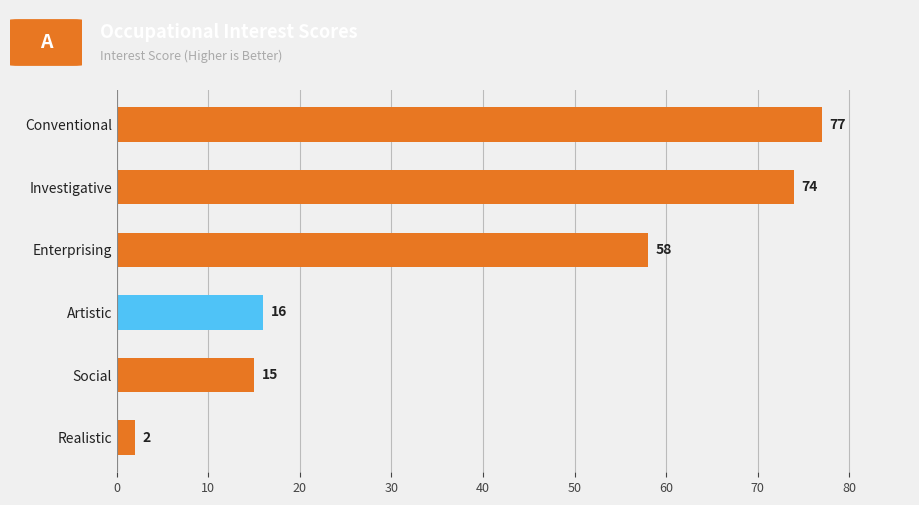

How many data points are less than 58?

3